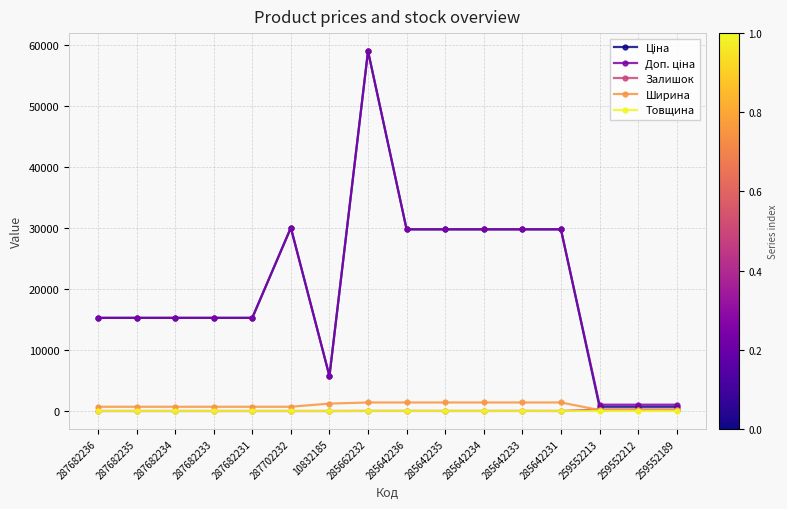

At which category is the sum across all series the highest?

285662232